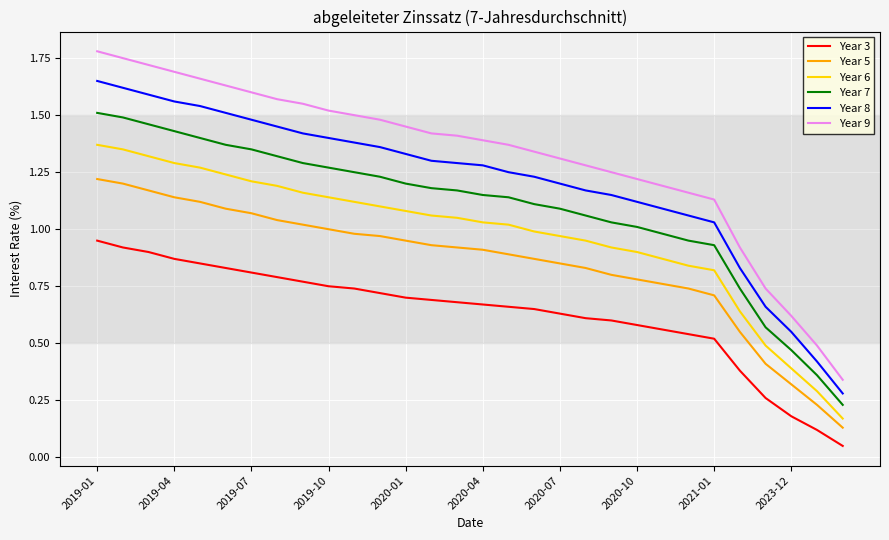

Rank the series by their maximum value, from lowest to highest.

Year 3, Year 5, Year 6, Year 7, Year 8, Year 9